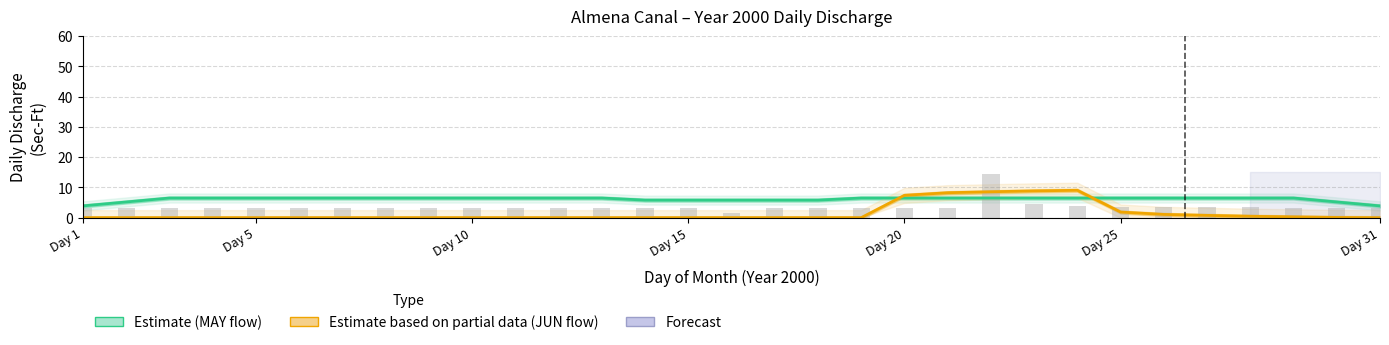

How many positive values does the Estimate based on partial data (JUN flow) series have?

11